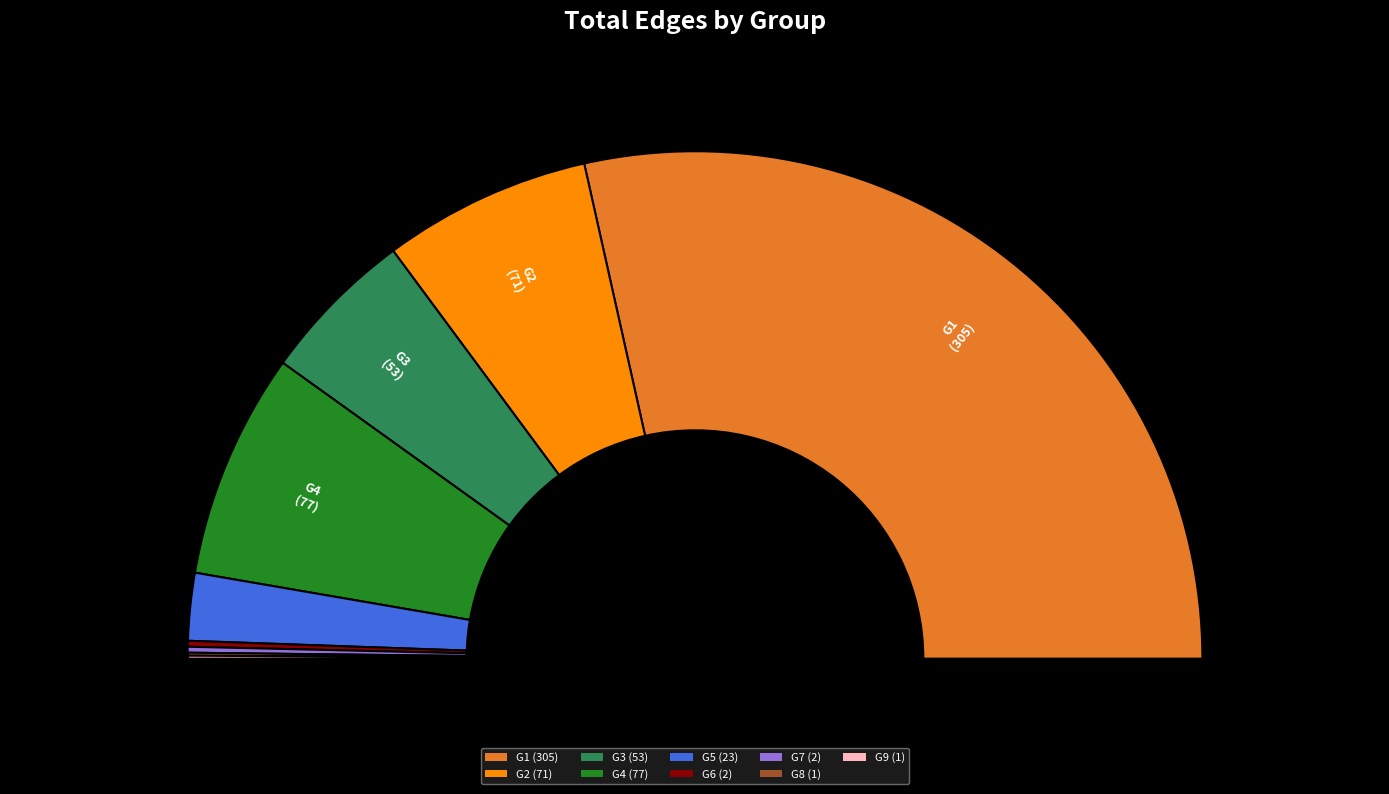

Is there a majority slice in this chart?

Yes